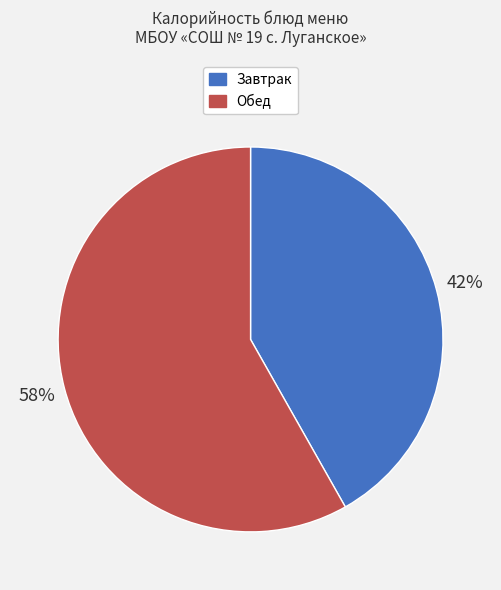

What is the smallest slice in the pie chart?

Завтрак